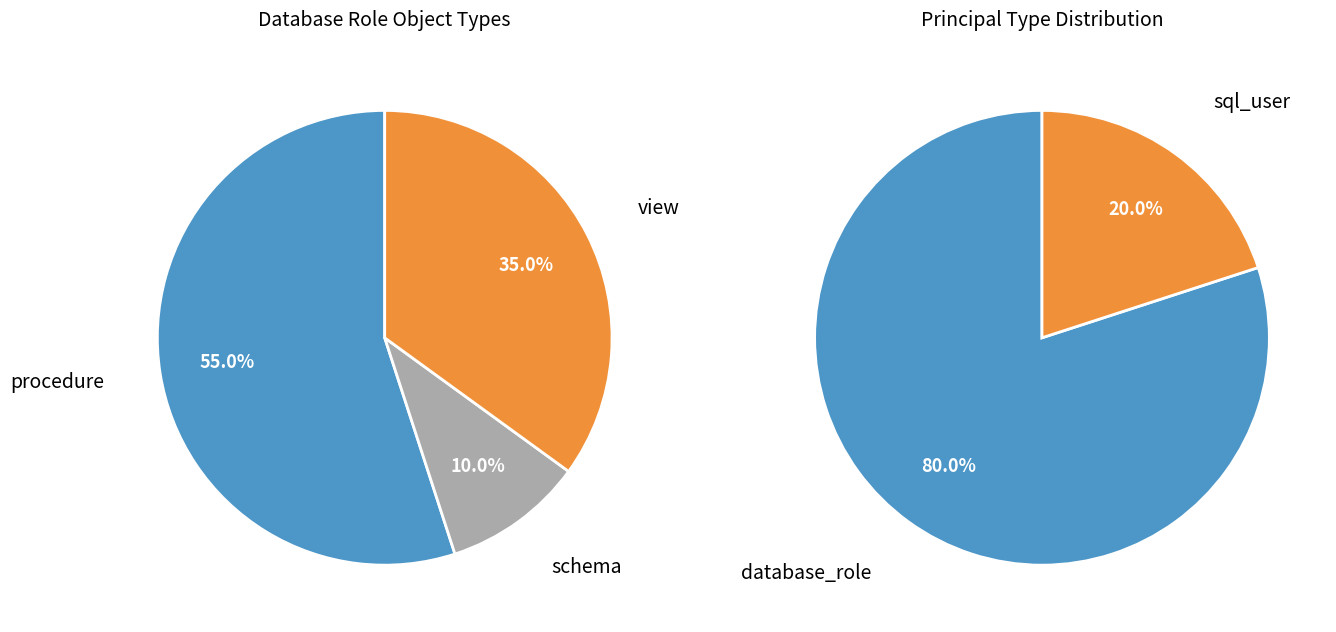

To the nearest percent, what is the combined percentage of sql_user and database_role?

100%